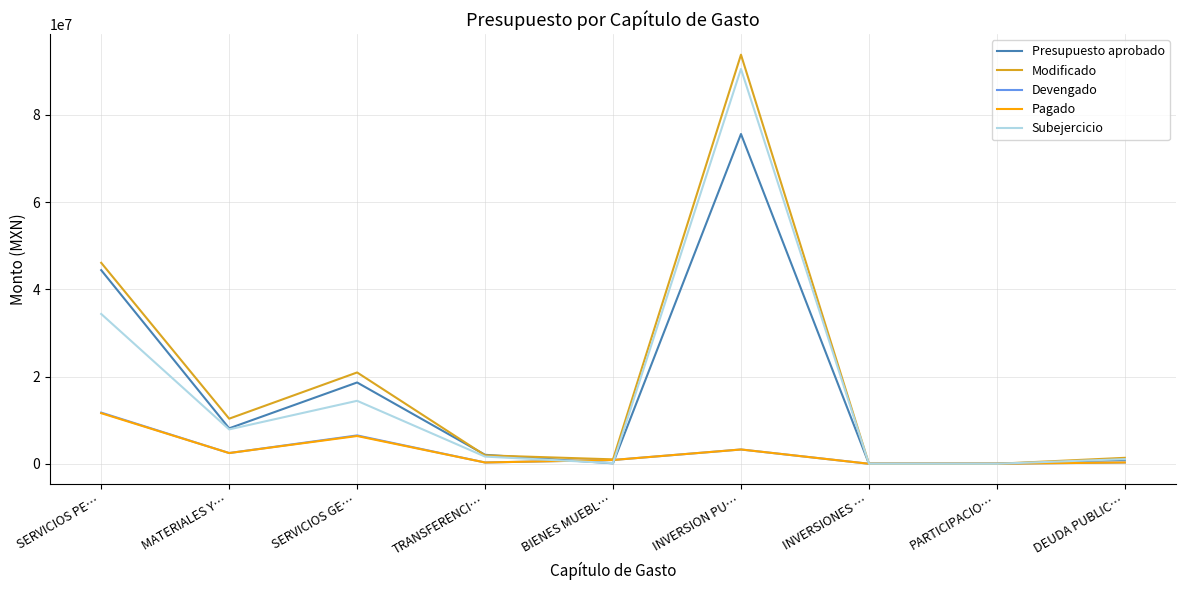

The value of Pagado at PARTICIPACIO… is 0.0. True or false?

True